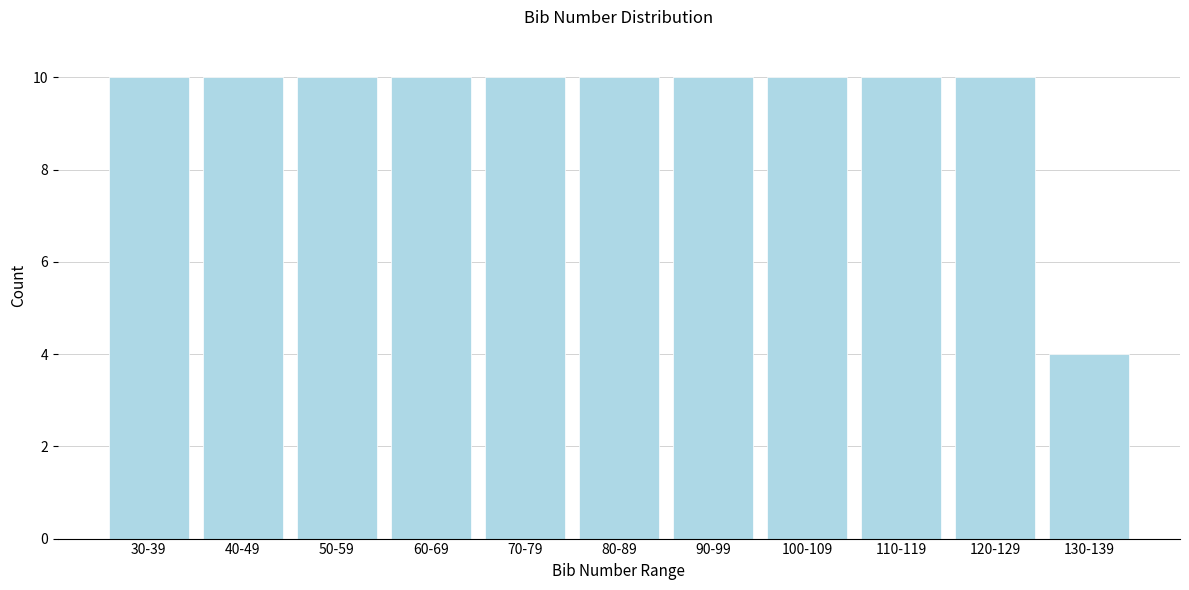

Reading left to right, transcribe all the data shown in this chart.

30-39=10	40-49=10	50-59=10	60-69=10	70-79=10	80-89=10	90-99=10	100-109=10	110-119=10	120-129=10	130-139=4